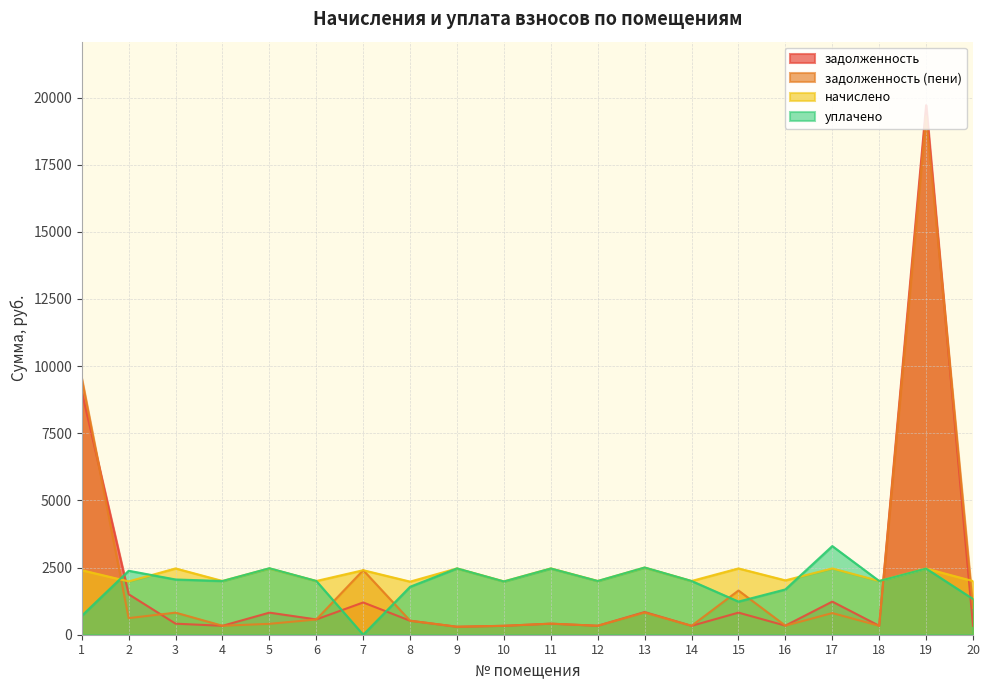

Rank the series at 10 from highest to lowest value.

начислено, уплачено, задолженность, задолженность (пени)